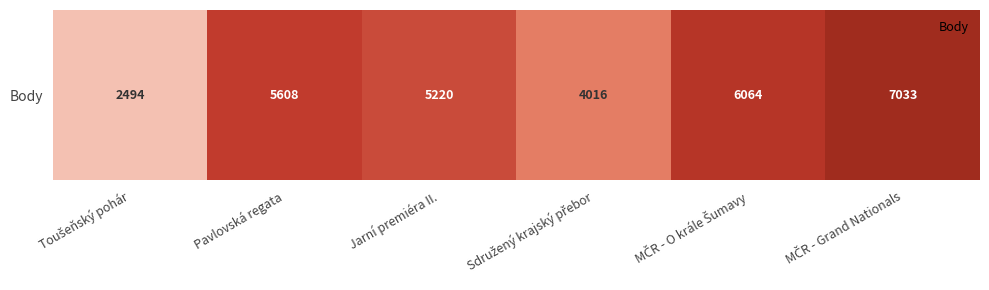

How many values exceed 5608?

2